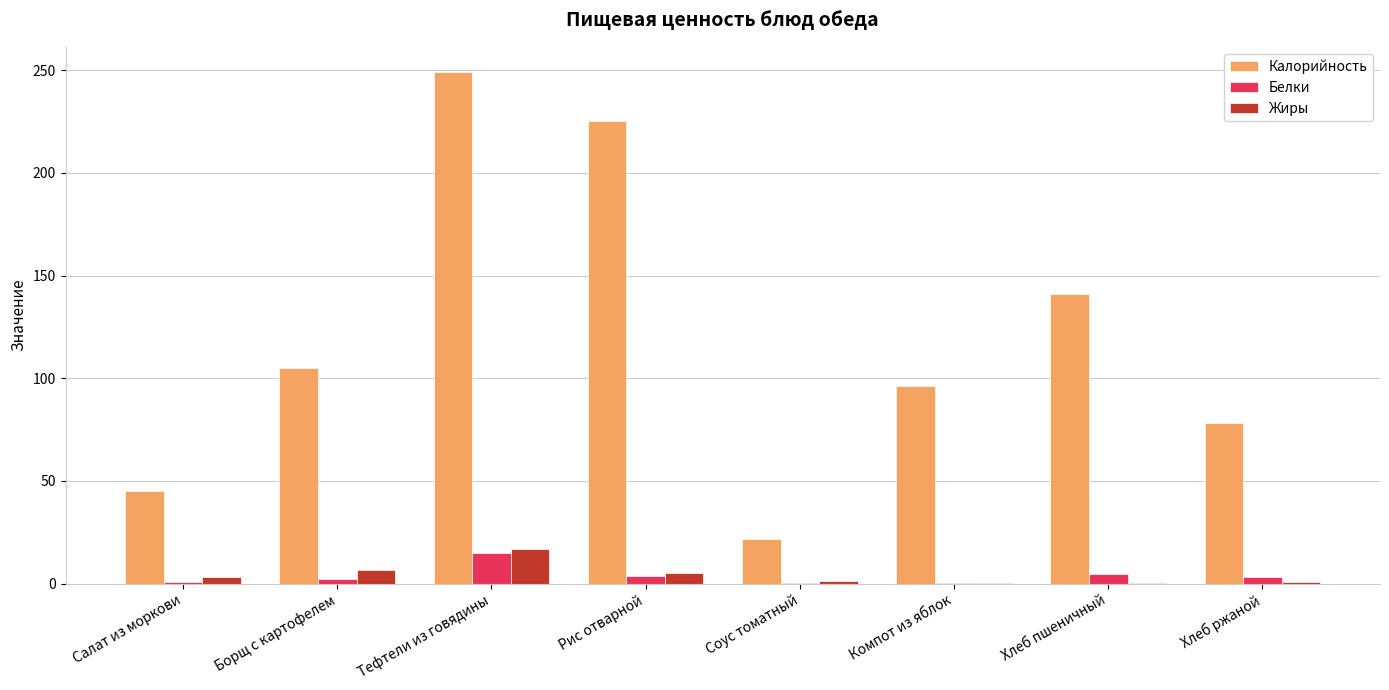

True or false: Жиры has a value of 6.7 at Борщ с картофелем.

True